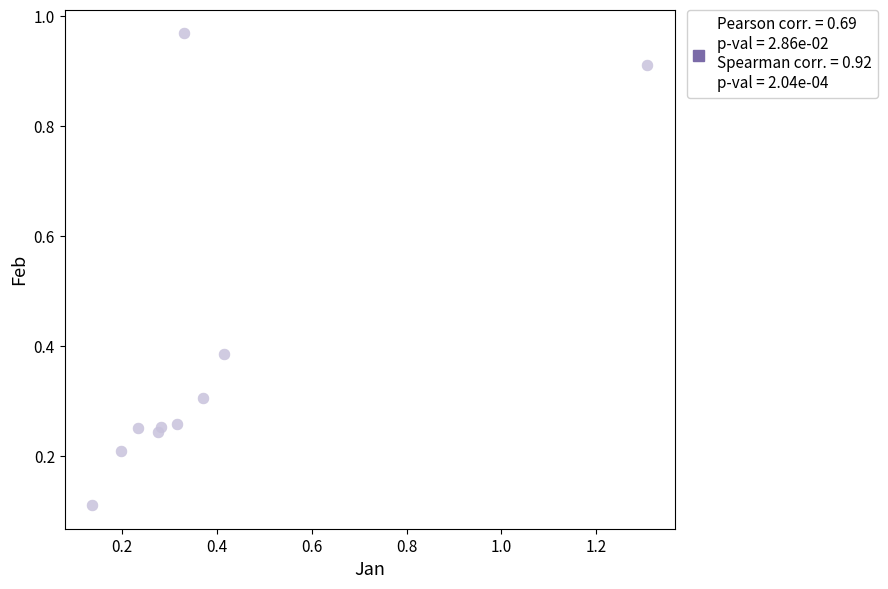

What is the range of X values (max minus min)?

1.2